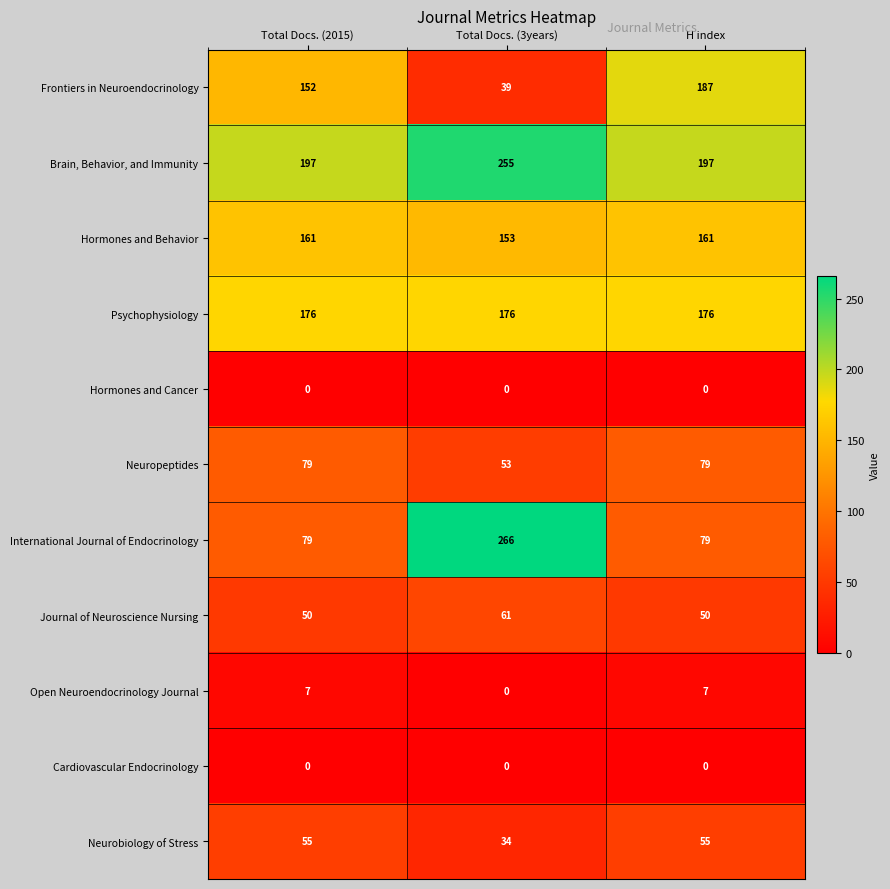

What is the difference between the Open Neuroendocrinology Journal values at Total Docs. (2015) and Total Docs. (3years)?

7